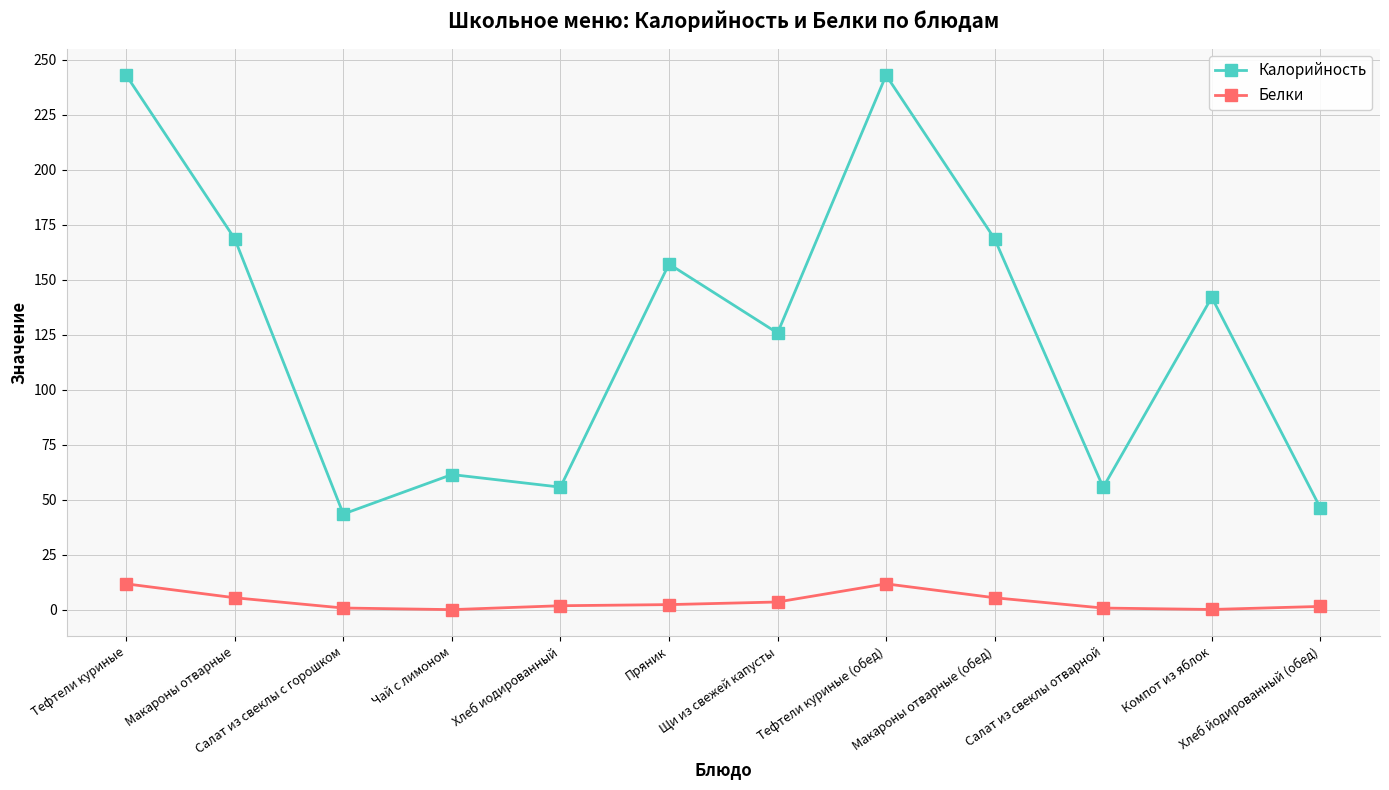

The value of Белки at Макароны отварные is 5.5. True or false?

True